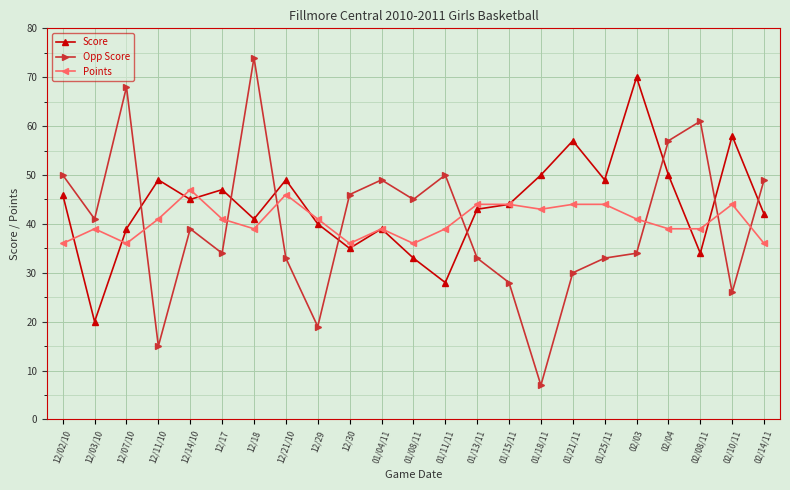

What is the label of the 23rd point from the left?

02/14/11